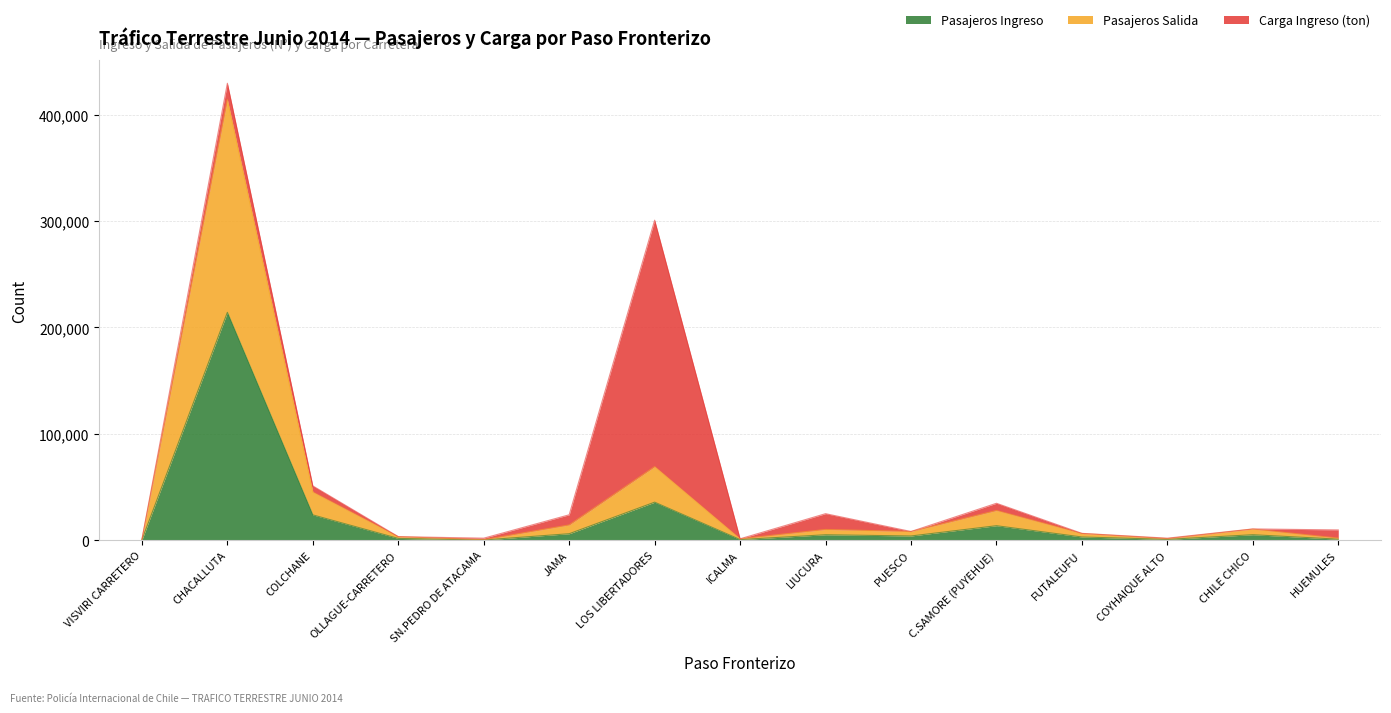

What is the sum of the Pasajeros Ingreso values at HUEMULES and LOS LIBERTADORES?

36741